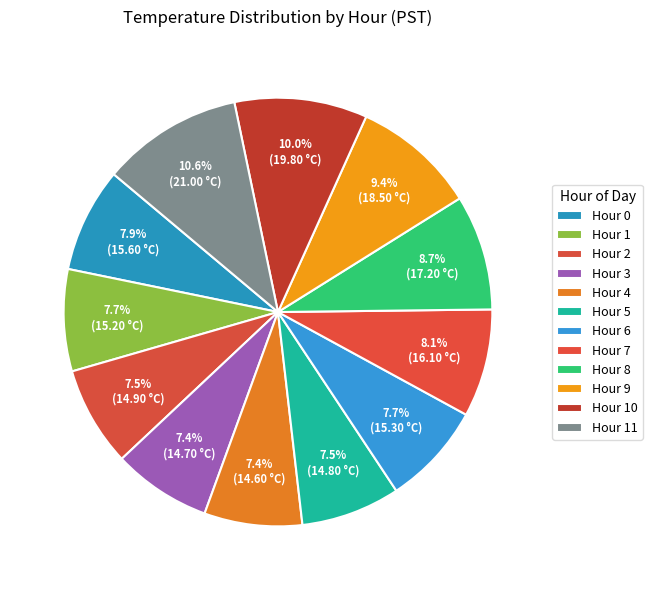

How many segments does this pie chart have?

12